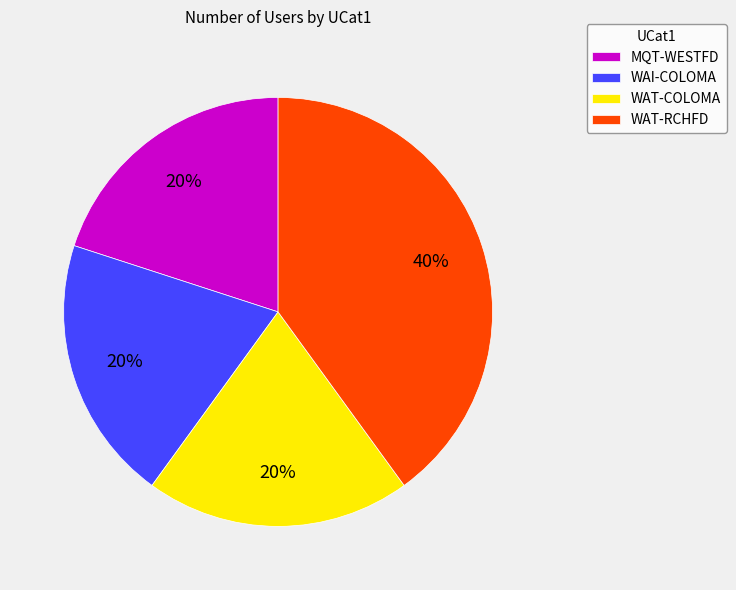

Is it true that WAI-COLOMA is 20% of the pie?

True